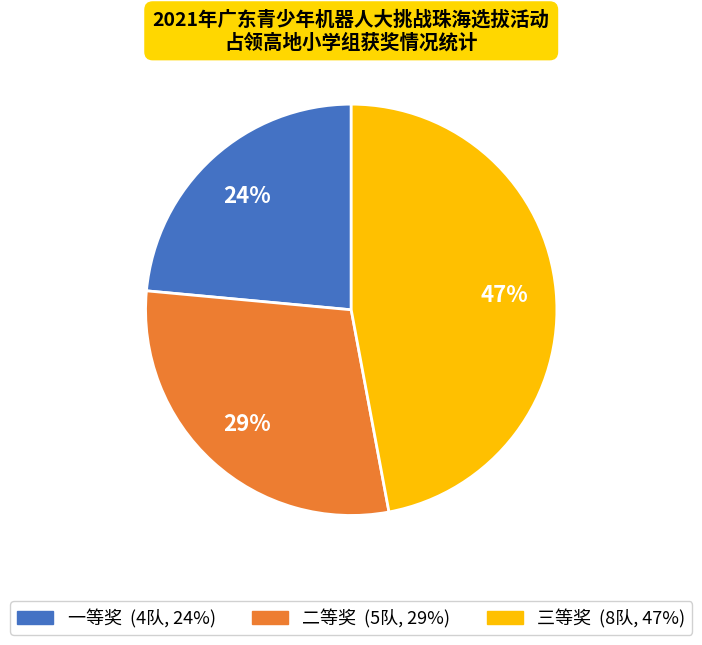

Combined, do 三等奖 and 一等奖 account for over 50%?

Yes